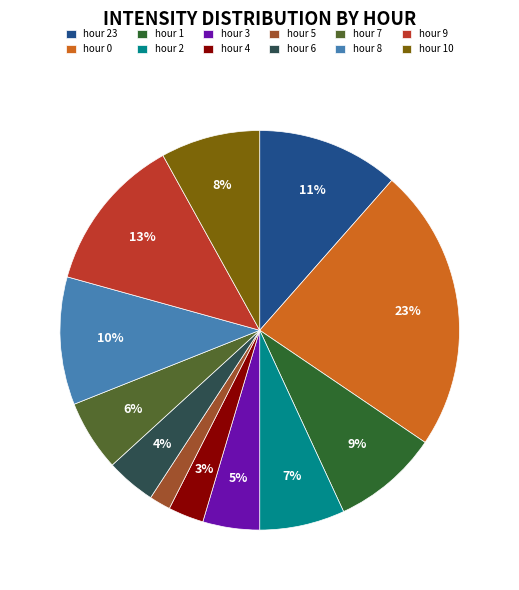

Does any single category account for the majority?

No